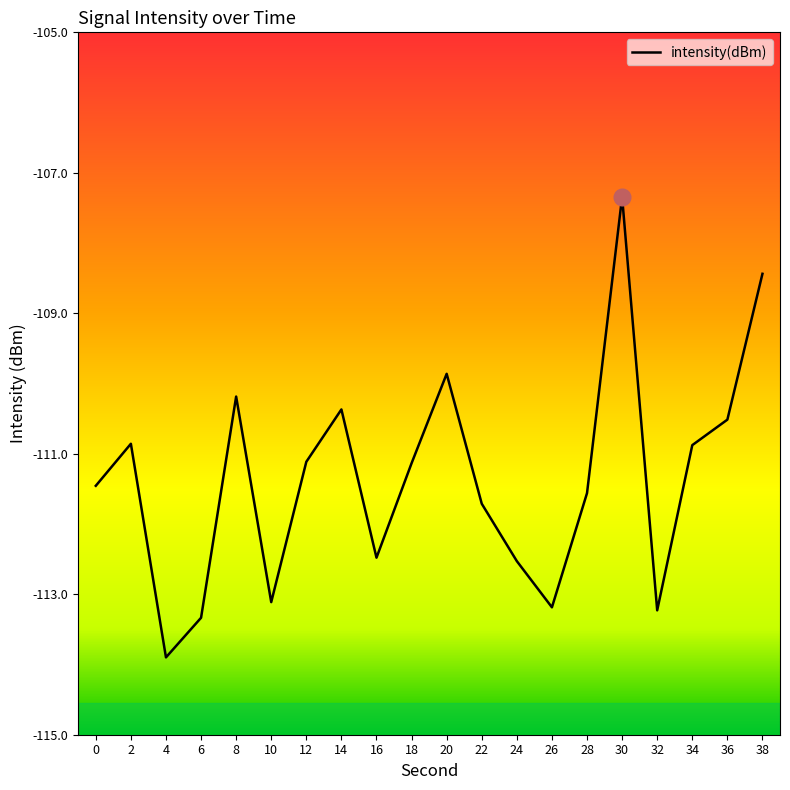

Where is the first local maximum?

2